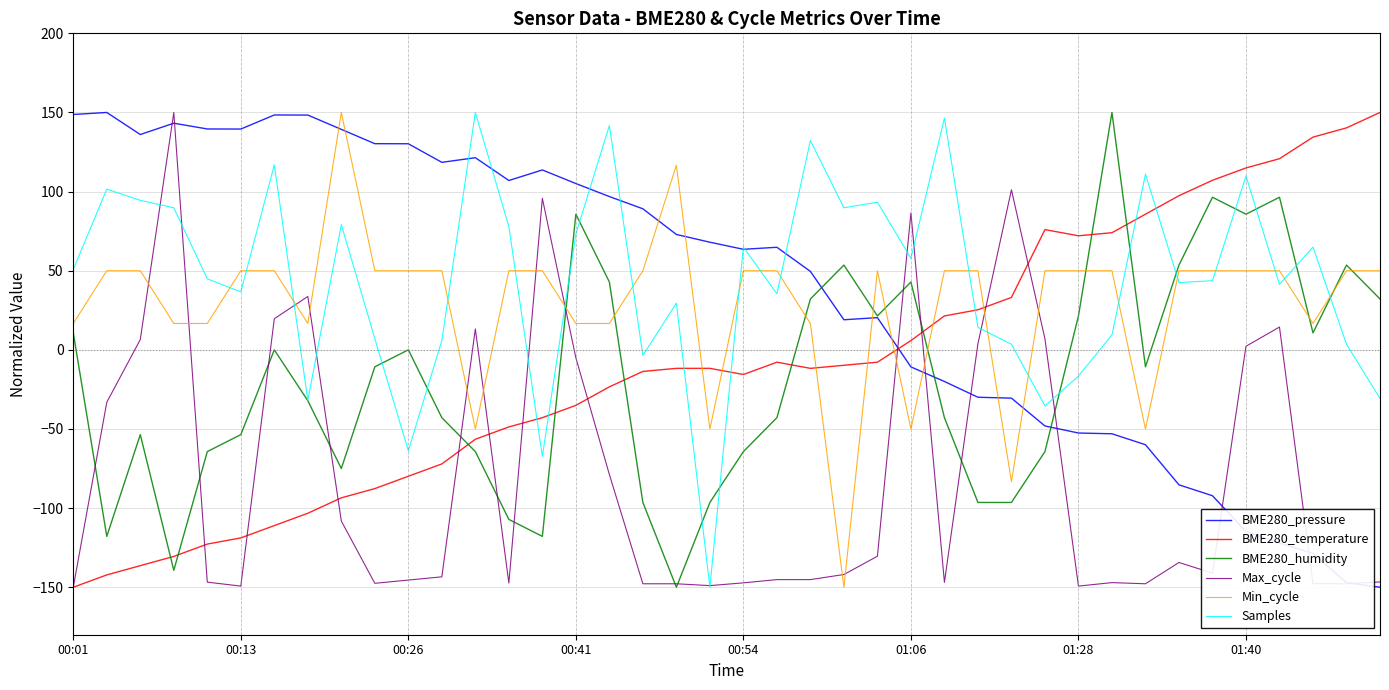

What is the maximum value for Samples?

150.0